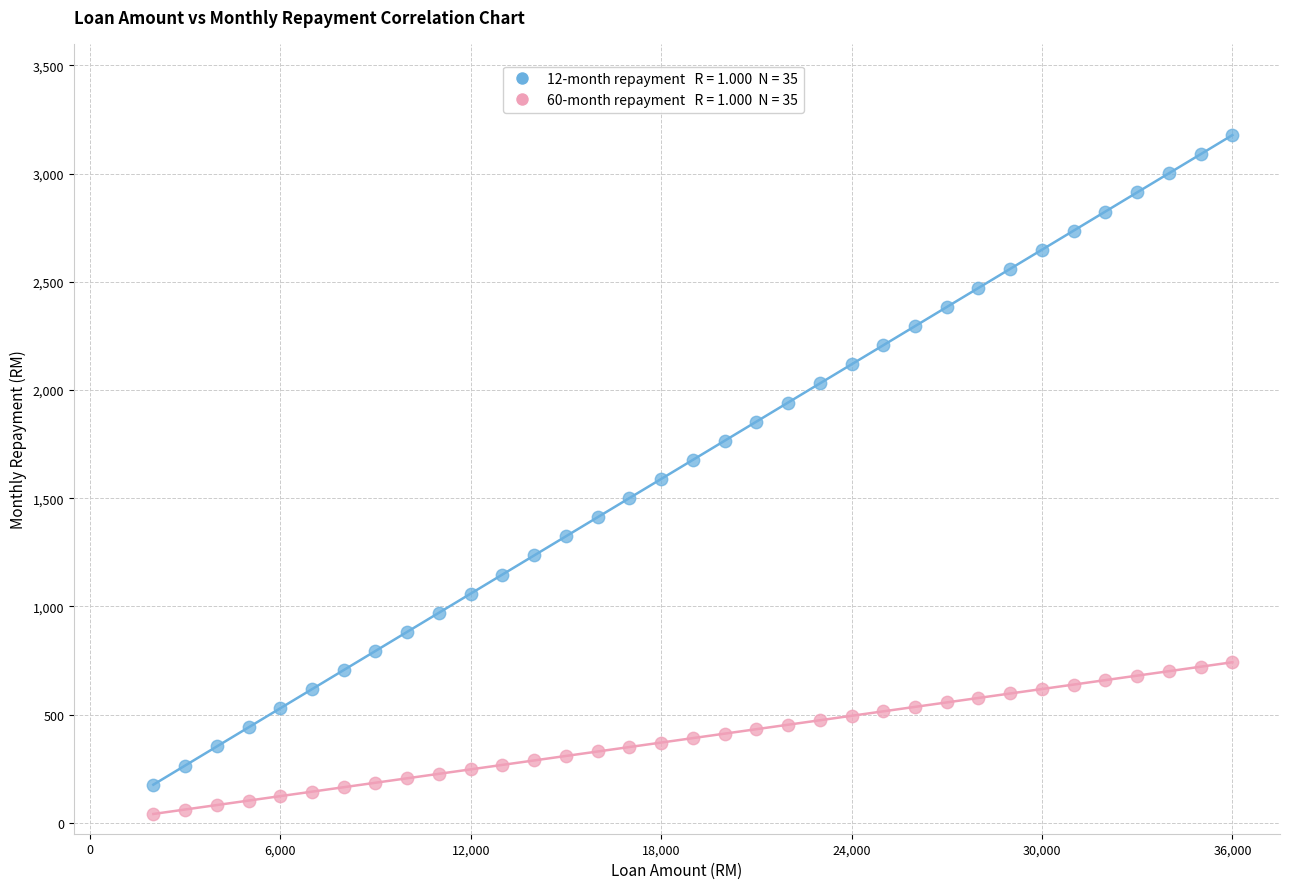

Across all data points, what is the range of X values (max minus min)?

34000.0